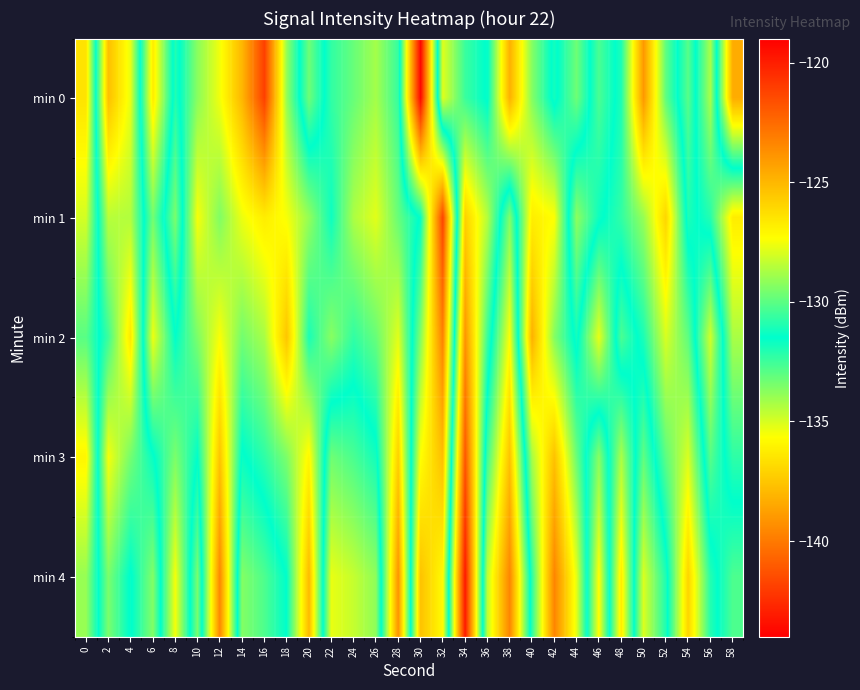

At which category is the sum across all series the highest?

34